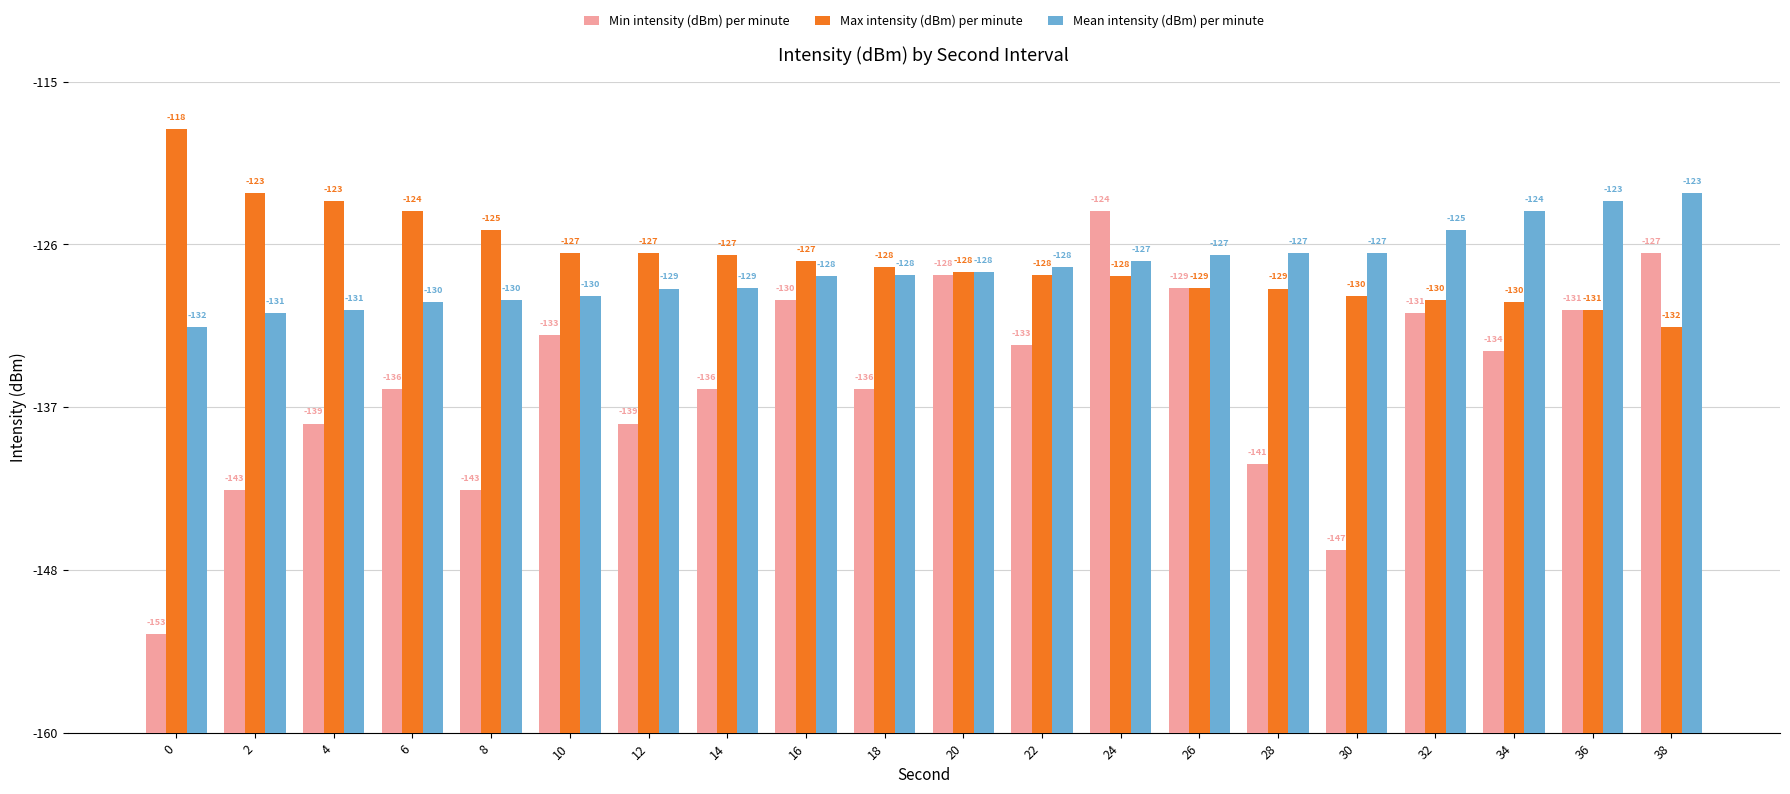

Does the chart contain any negative values?

No